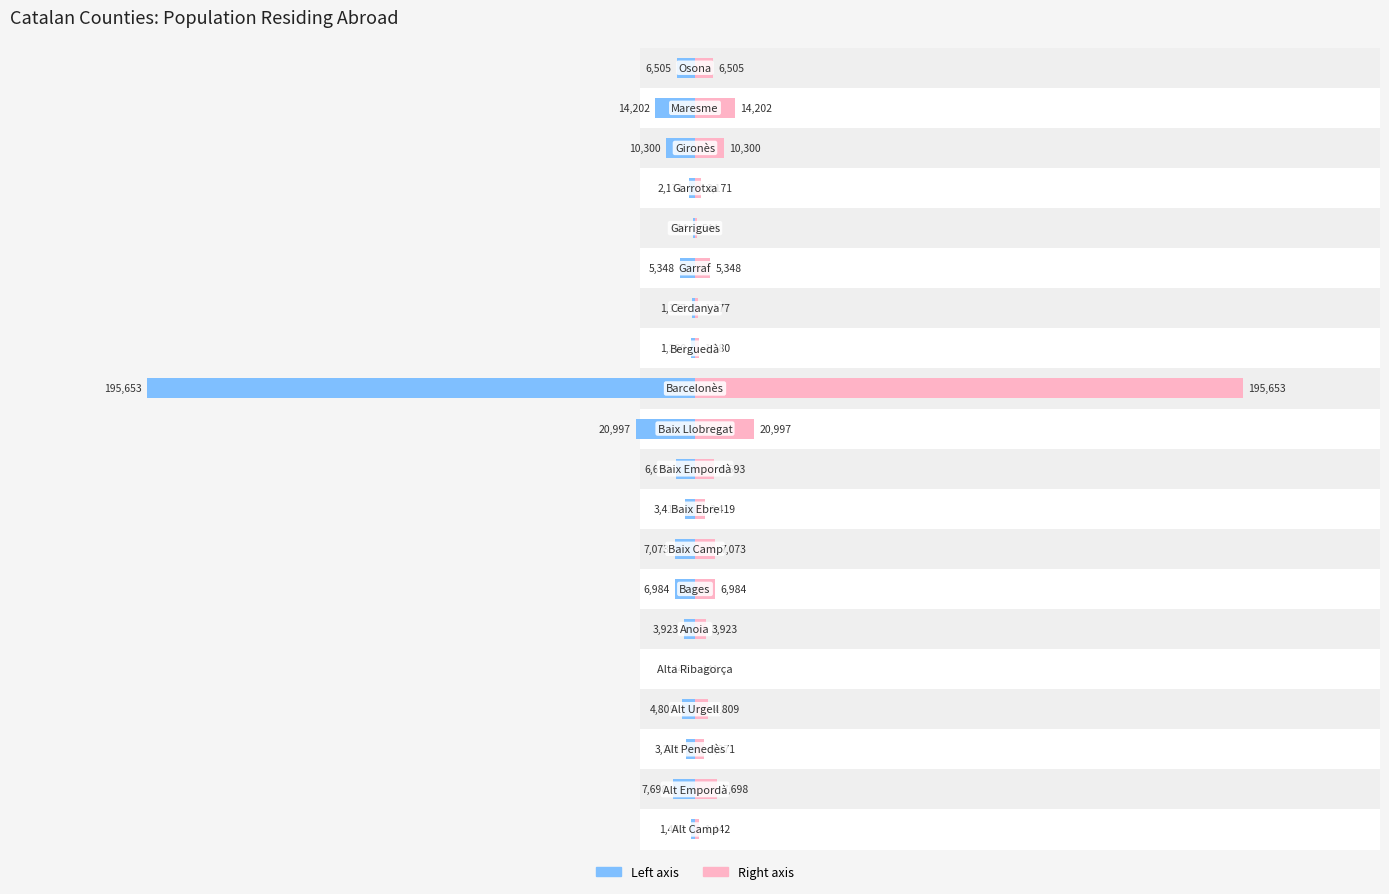

How many bars are there in total?

40